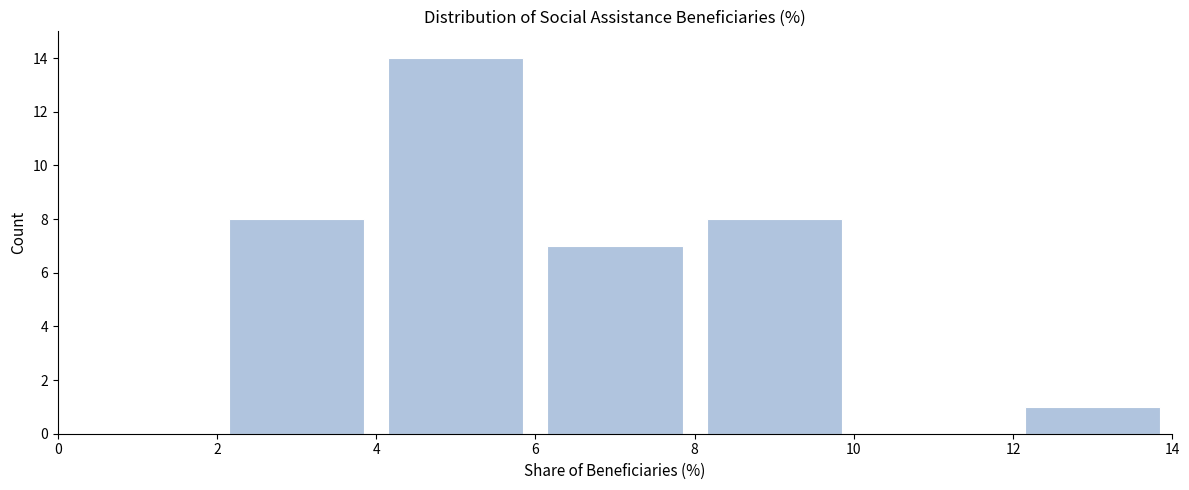

Reading left to right, transcribe this chart: for each bar, give the range it covers on the x-axis and its height. The values are not printed on the chart, so give them approximately, as read against the axis.

0 to 2: 0
2 to 4: 8
4 to 6: 14
6 to 8: 7
8 to 10: 8
10 to 12: 0
12 to 14: 1